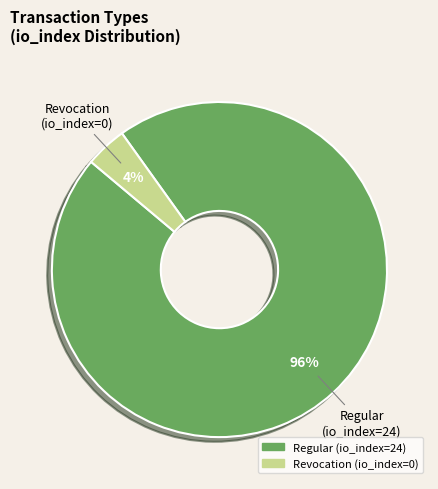

Is Regular (io_index=24) the majority of the pie?

Yes